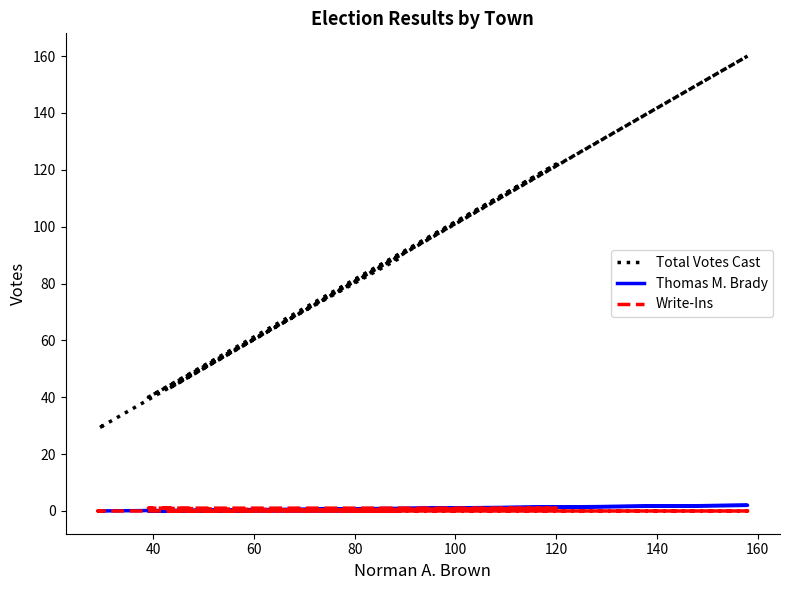

True or false: Write-Ins and Thomas M. Brady cross at least once.

False